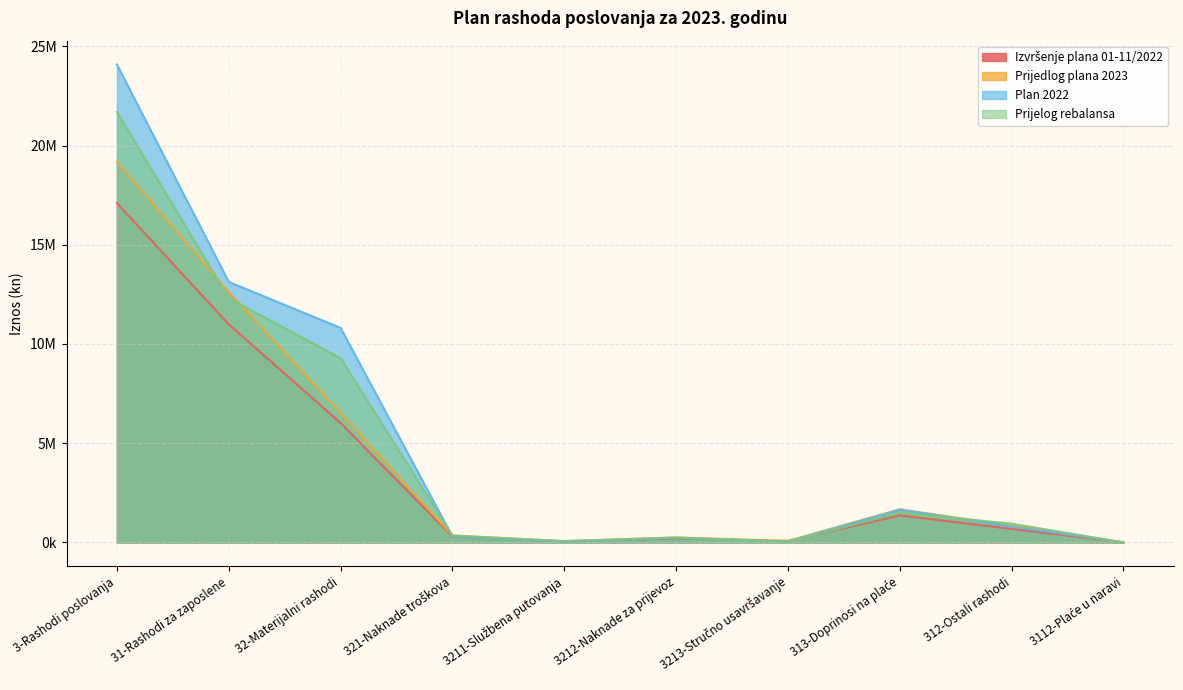

What is the difference between the second highest and minimum values in the Prijelog rebalansa series?

12311400